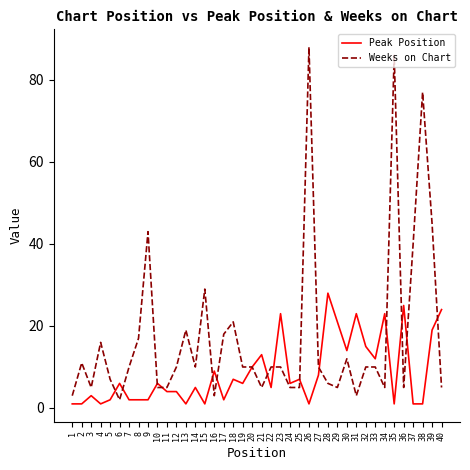

What is the greatest value displayed?

88